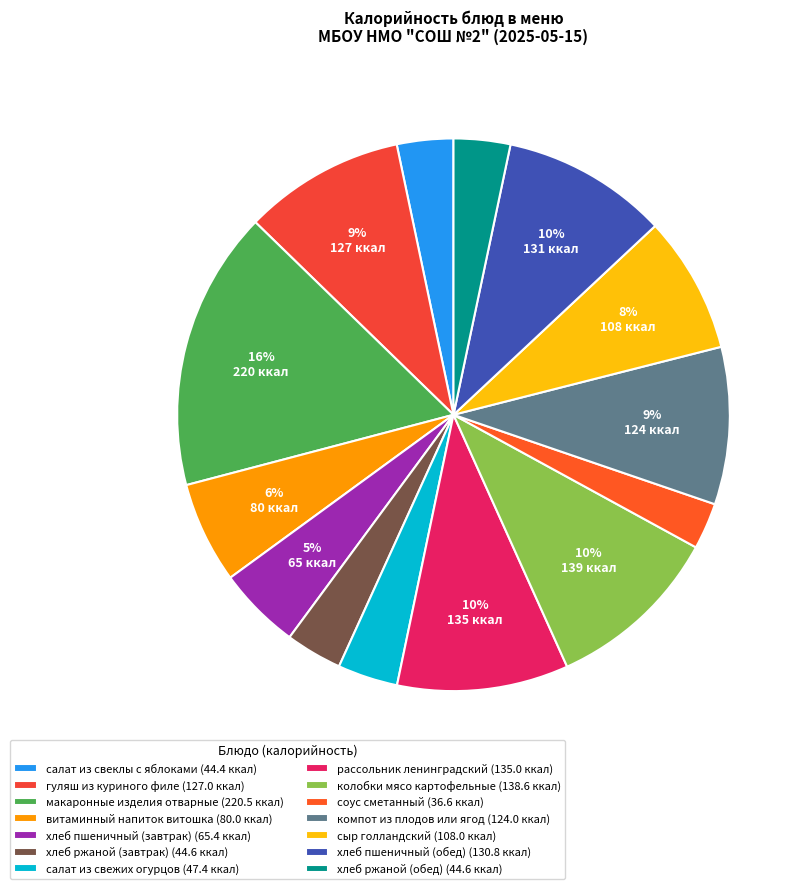

What percentage is the макаронные изделия отварные slice, to the nearest percent?

16%